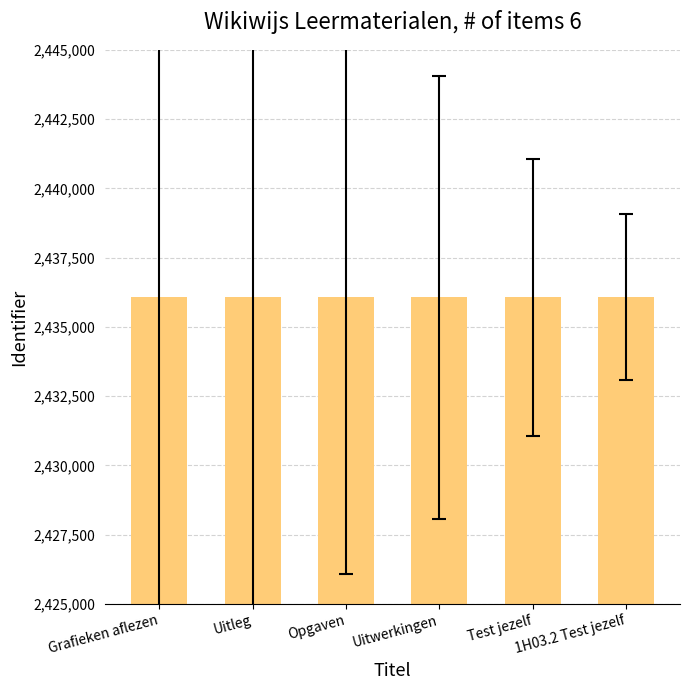

The value at Uitleg is 2436068. True or false?

True